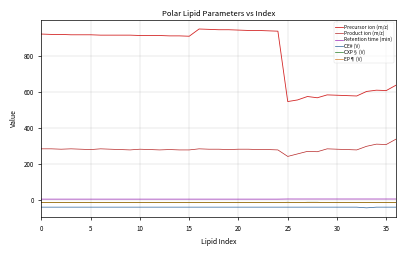

At which label is Precursor ion (m/z) closest to 746?

36